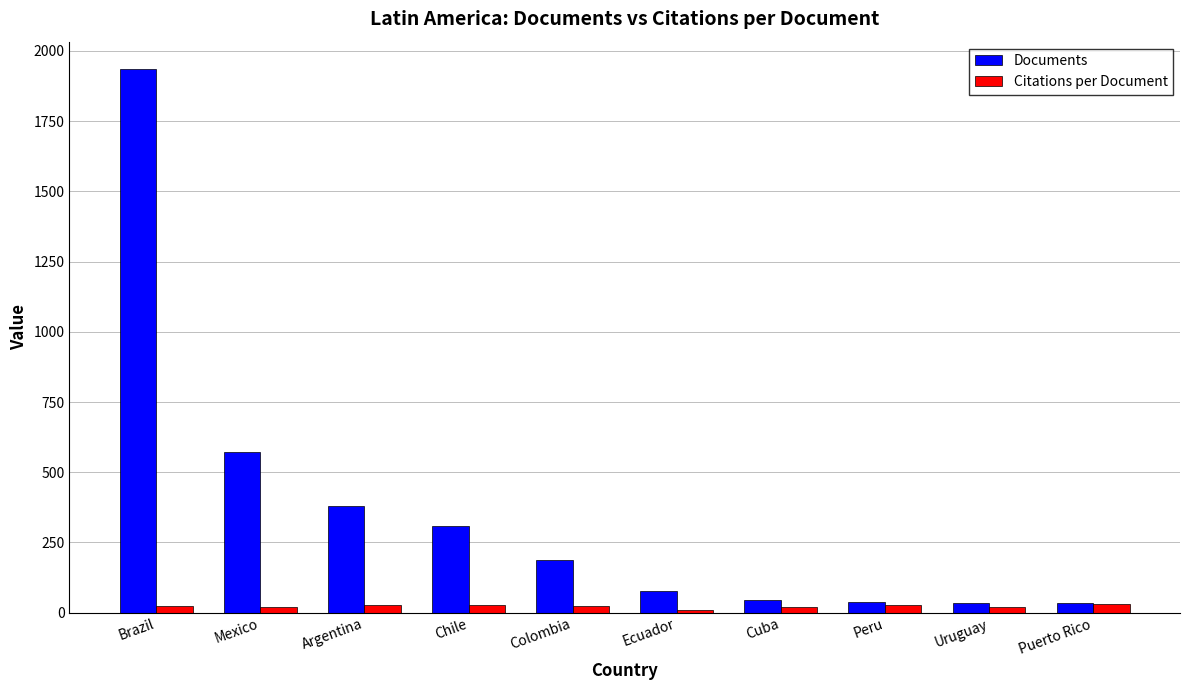

The value of Documents at Chile is 455.0. True or false?

False